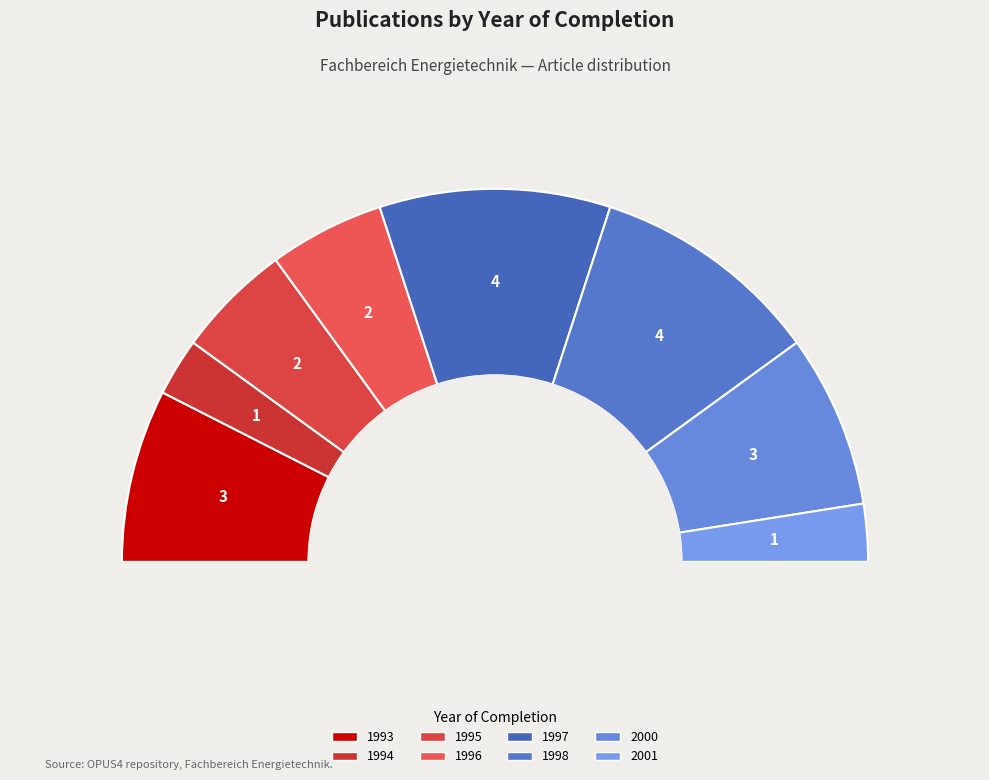

Is it true that 1993 is 29% of the pie?

False